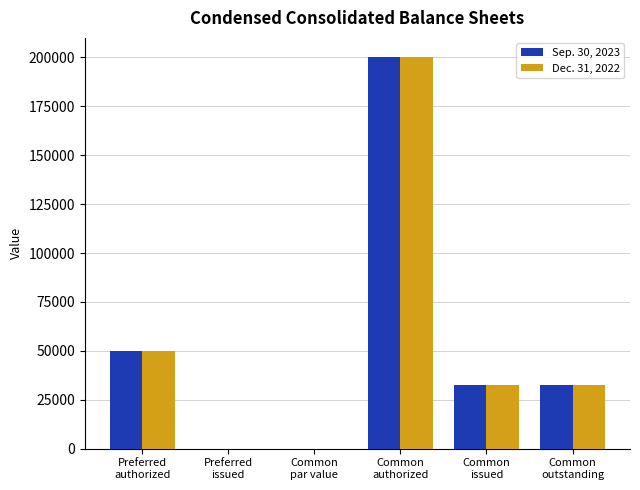

The Sep. 30, 2023 series shows 8846.2 at Common
issued. True or false?

False